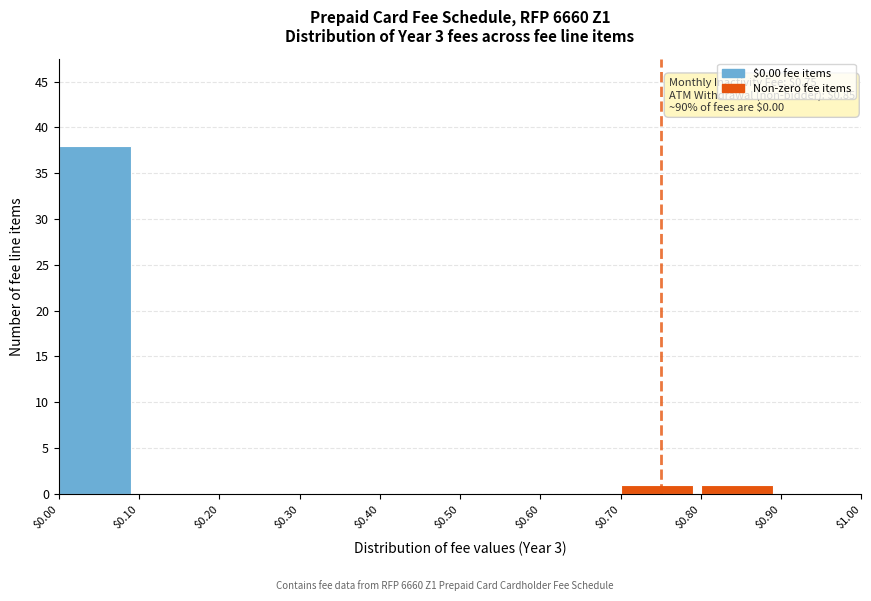

Over which range of the x-axis is the bar tallest?

$0.00 to $0.10